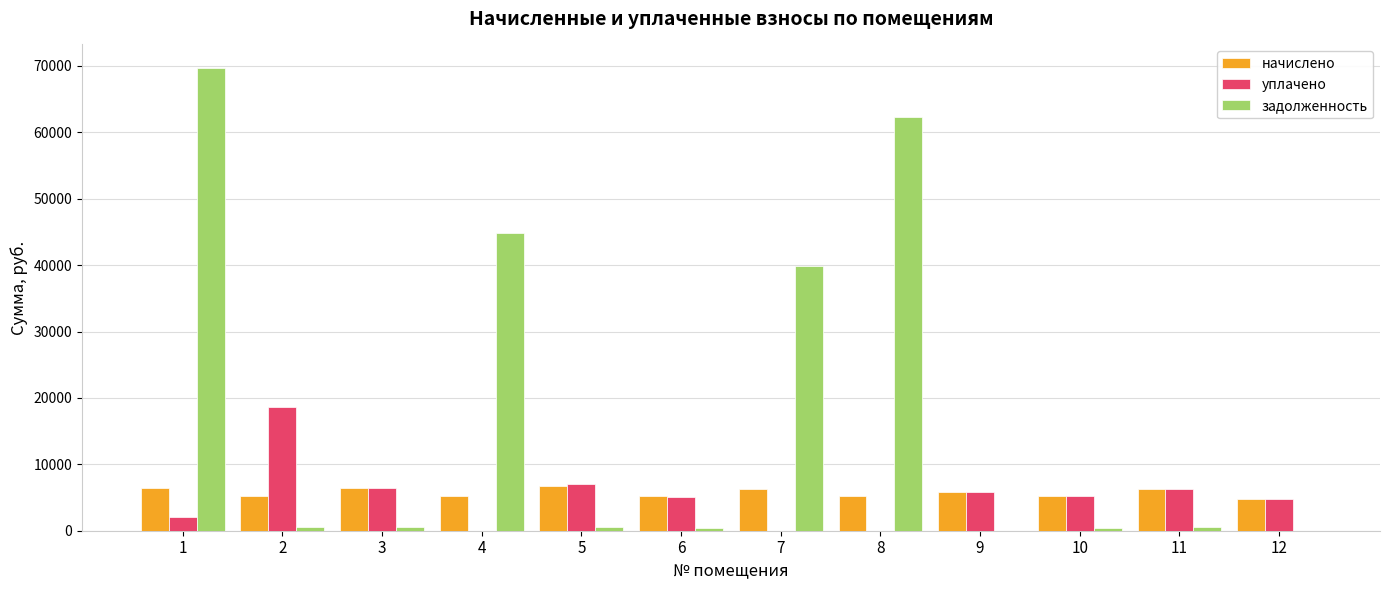

The value of уплачено at 9 is 1763.0. True or false?

False